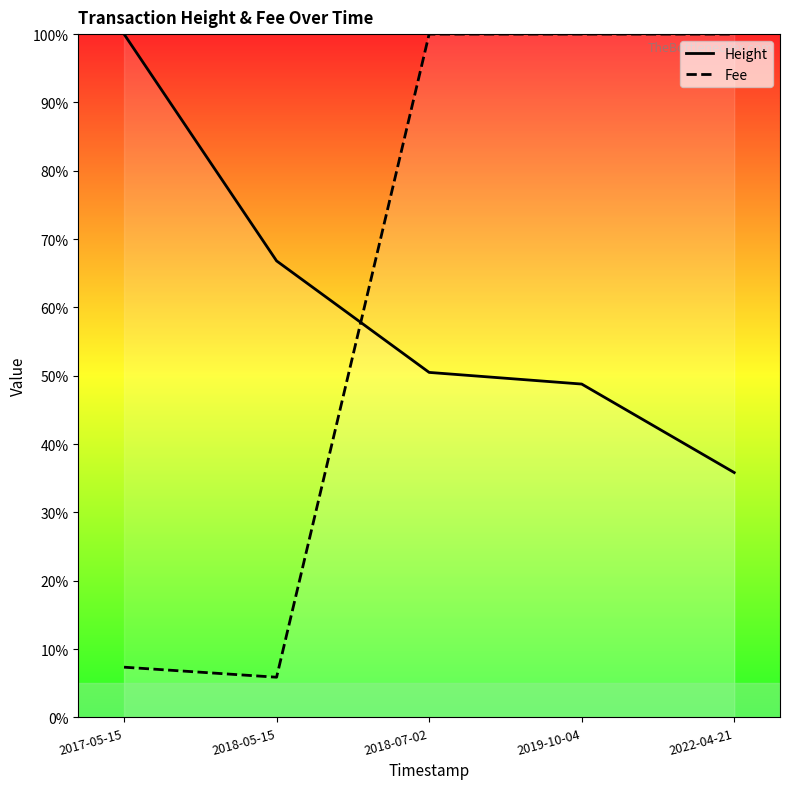

What is the total value across all series at 2022-04-21?

135.8